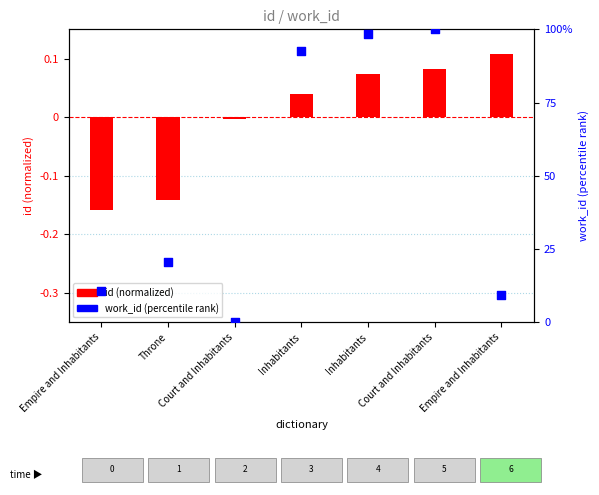

What are all the series names shown in the legend?

id (normalized), work_id